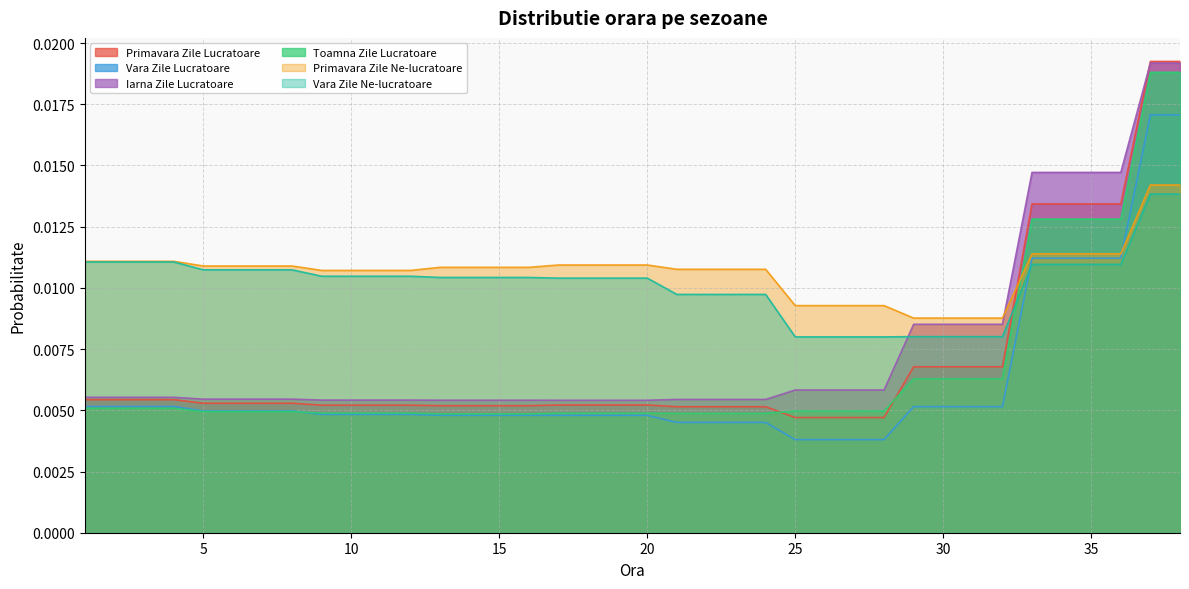

Reading left to right, list all the values displayed in this chart.

Primavara Zile Lucratoare: 1=0.0	2=0.0	3=0.0	4=0.0	5=0.0	6=0.0	7=0.0	8=0.0	9=0.0	10=0.0	11=0.0	12=0.0	13=0.0	14=0.0	15=0.0	16=0.0	17=0.0	18=0.0	19=0.0	20=0.0	21=0.0	22=0.0	23=0.0	24=0.0	25=0.0	26=0.0	27=0.0	28=0.0	29=0.0	30=0.0	31=0.0	32=0.0	33=0.0	34=0.0	35=0.0	36=0.0	37=0.0	38=0.0
Vara Zile Lucratoare: 1=0.0	2=0.0	3=0.0	4=0.0	5=0.0	6=0.0	7=0.0	8=0.0	9=0.0	10=0.0	11=0.0	12=0.0	13=0.0	14=0.0	15=0.0	16=0.0	17=0.0	18=0.0	19=0.0	20=0.0	21=0.0	22=0.0	23=0.0	24=0.0	25=0.0	26=0.0	27=0.0	28=0.0	29=0.0	30=0.0	31=0.0	32=0.0	33=0.0	34=0.0	35=0.0	36=0.0	37=0.0	38=0.0
Iarna Zile Lucratoare: 1=0.0	2=0.0	3=0.0	4=0.0	5=0.0	6=0.0	7=0.0	8=0.0	9=0.0	10=0.0	11=0.0	12=0.0	13=0.0	14=0.0	15=0.0	16=0.0	17=0.0	18=0.0	19=0.0	20=0.0	21=0.0	22=0.0	23=0.0	24=0.0	25=0.0	26=0.0	27=0.0	28=0.0	29=0.0	30=0.0	31=0.0	32=0.0	33=0.0	34=0.0	35=0.0	36=0.0	37=0.0	38=0.0
Toamna Zile Lucratoare: 1=0.0	2=0.0	3=0.0	4=0.0	5=0.0	6=0.0	7=0.0	8=0.0	9=0.0	10=0.0	11=0.0	12=0.0	13=0.0	14=0.0	15=0.0	16=0.0	17=0.0	18=0.0	19=0.0	20=0.0	21=0.0	22=0.0	23=0.0	24=0.0	25=0.0	26=0.0	27=0.0	28=0.0	29=0.0	30=0.0	31=0.0	32=0.0	33=0.0	34=0.0	35=0.0	36=0.0	37=0.0	38=0.0
Primavara Zile Ne-lucratoare: 1=0.0	2=0.0	3=0.0	4=0.0	5=0.0	6=0.0	7=0.0	8=0.0	9=0.0	10=0.0	11=0.0	12=0.0	13=0.0	14=0.0	15=0.0	16=0.0	17=0.0	18=0.0	19=0.0	20=0.0	21=0.0	22=0.0	23=0.0	24=0.0	25=0.0	26=0.0	27=0.0	28=0.0	29=0.0	30=0.0	31=0.0	32=0.0	33=0.0	34=0.0	35=0.0	36=0.0	37=0.0	38=0.0
Vara Zile Ne-lucratoare: 1=0.0	2=0.0	3=0.0	4=0.0	5=0.0	6=0.0	7=0.0	8=0.0	9=0.0	10=0.0	11=0.0	12=0.0	13=0.0	14=0.0	15=0.0	16=0.0	17=0.0	18=0.0	19=0.0	20=0.0	21=0.0	22=0.0	23=0.0	24=0.0	25=0.0	26=0.0	27=0.0	28=0.0	29=0.0	30=0.0	31=0.0	32=0.0	33=0.0	34=0.0	35=0.0	36=0.0	37=0.0	38=0.0